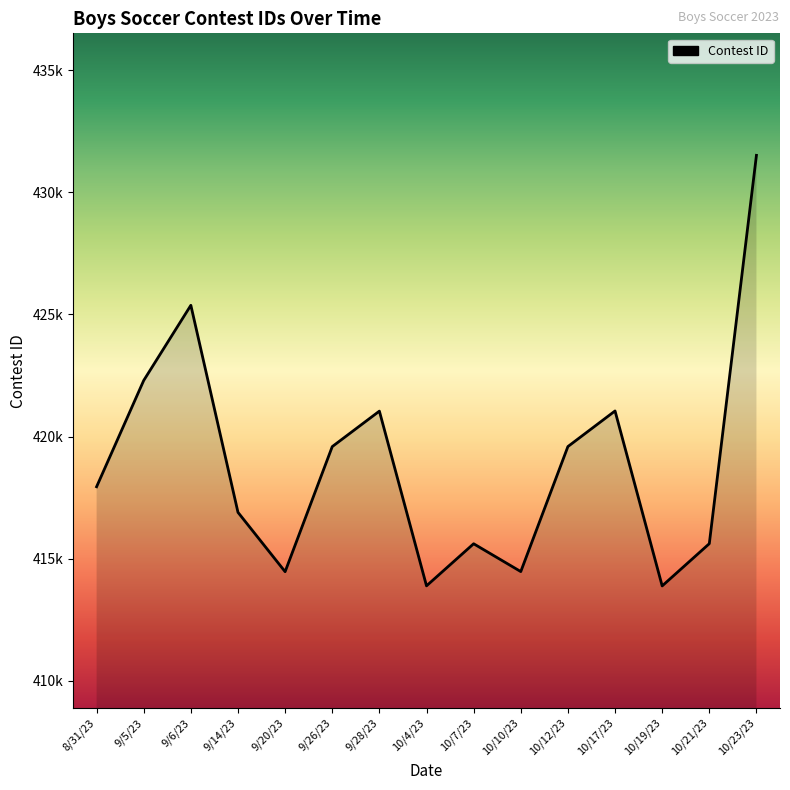

Does the chart display data point markers on the line(s)?

No